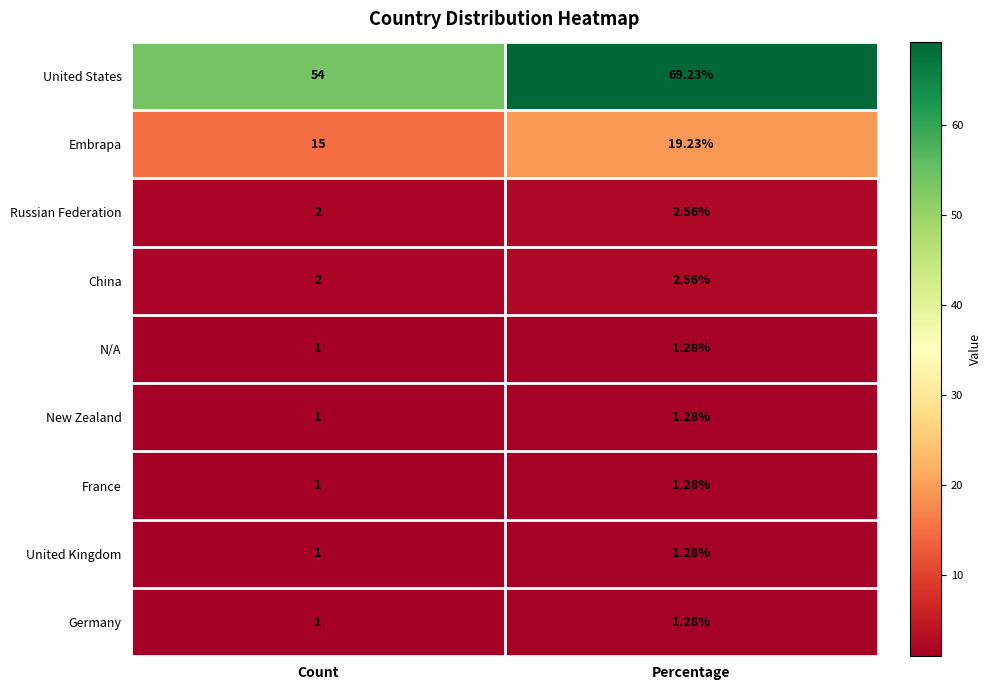

Where is N/A nearest to the value 1?

Count